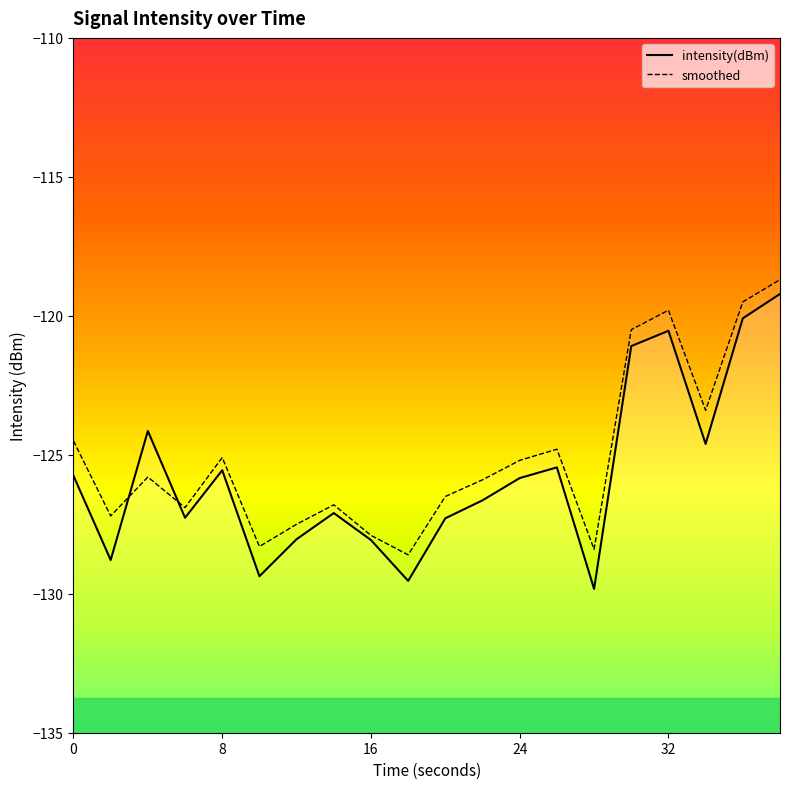

What is the minimum value shown in the chart?

-129.8